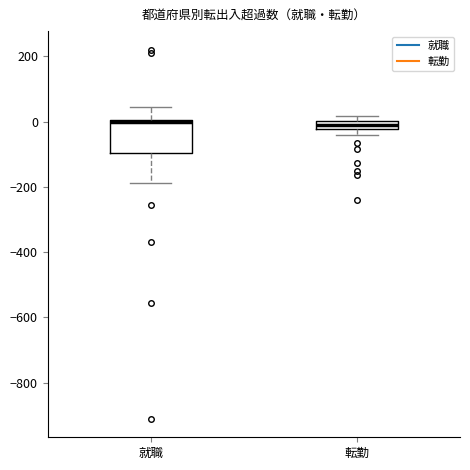

Which box is the tallest, from its lower edge to its upper edge?

就職